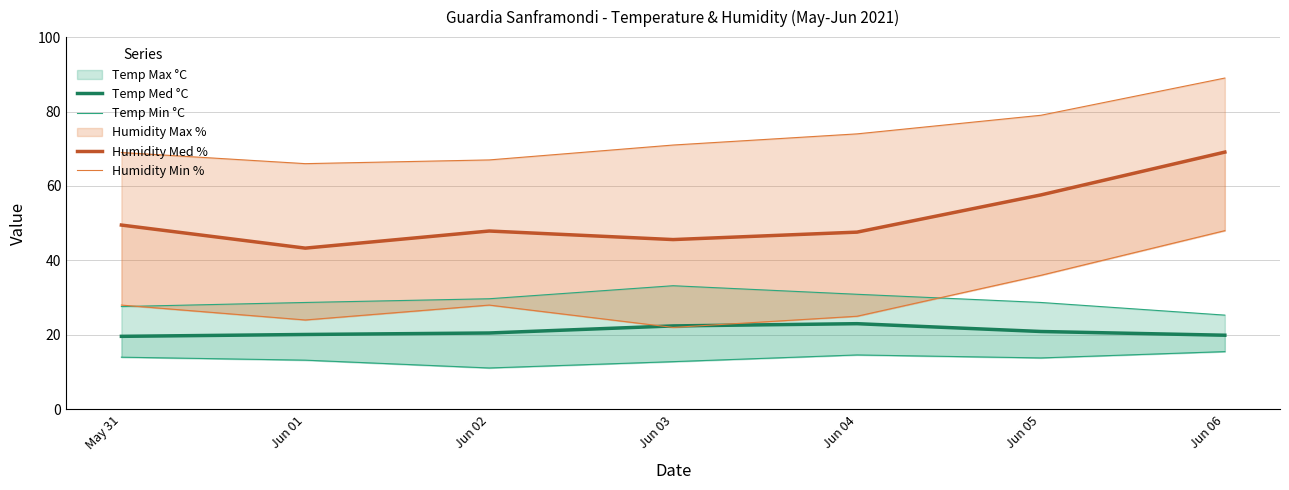

Which label corresponds to the largest value in the chart?

Jun 06